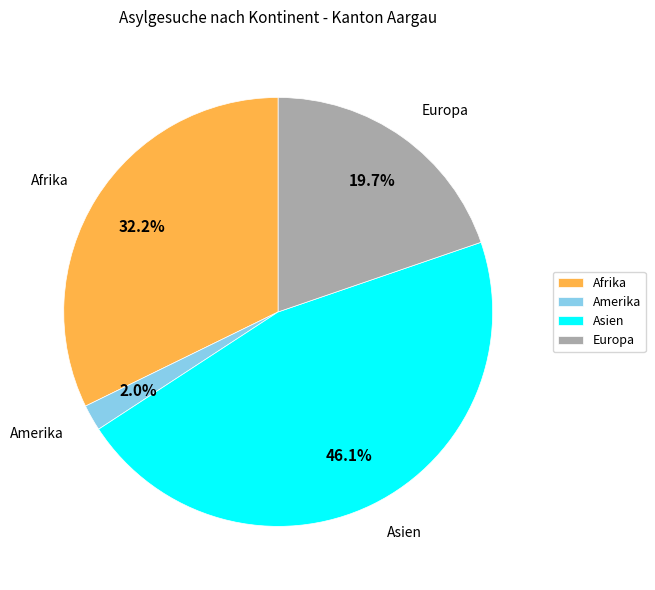

Is there a majority slice in this chart?

No